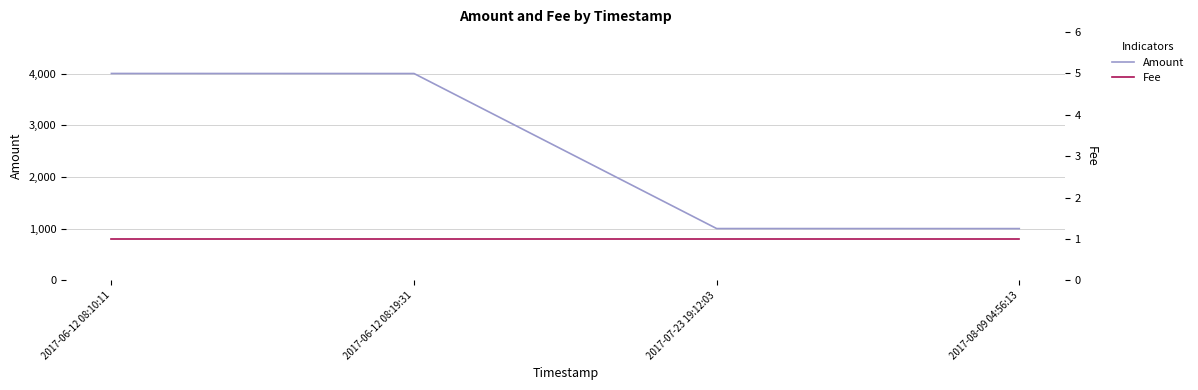

True or false: Amount has more than 1 points higher than both neighbors.

False